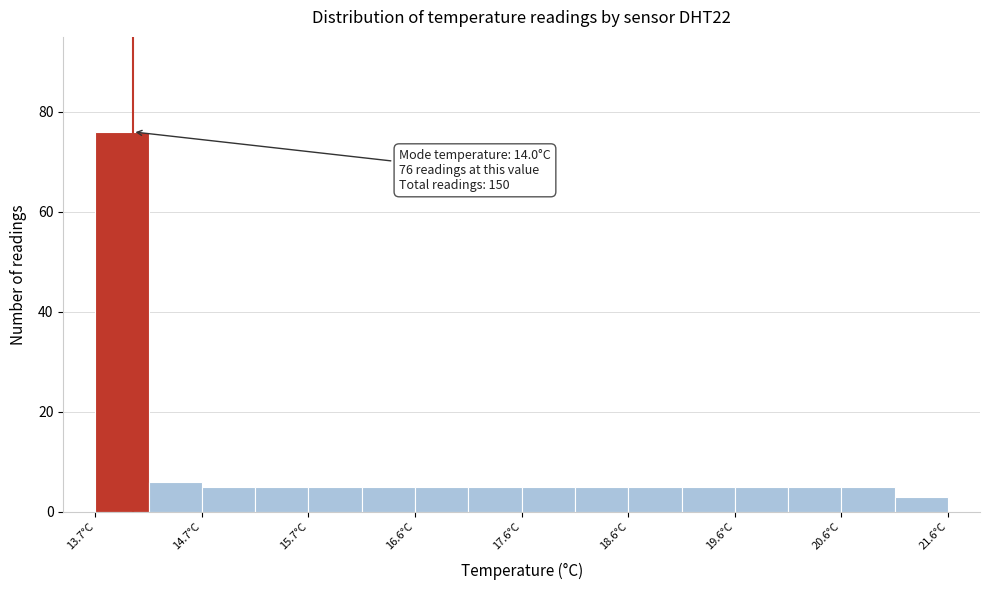

Over which range of the x-axis is the bar tallest?

13.65 to 14.15